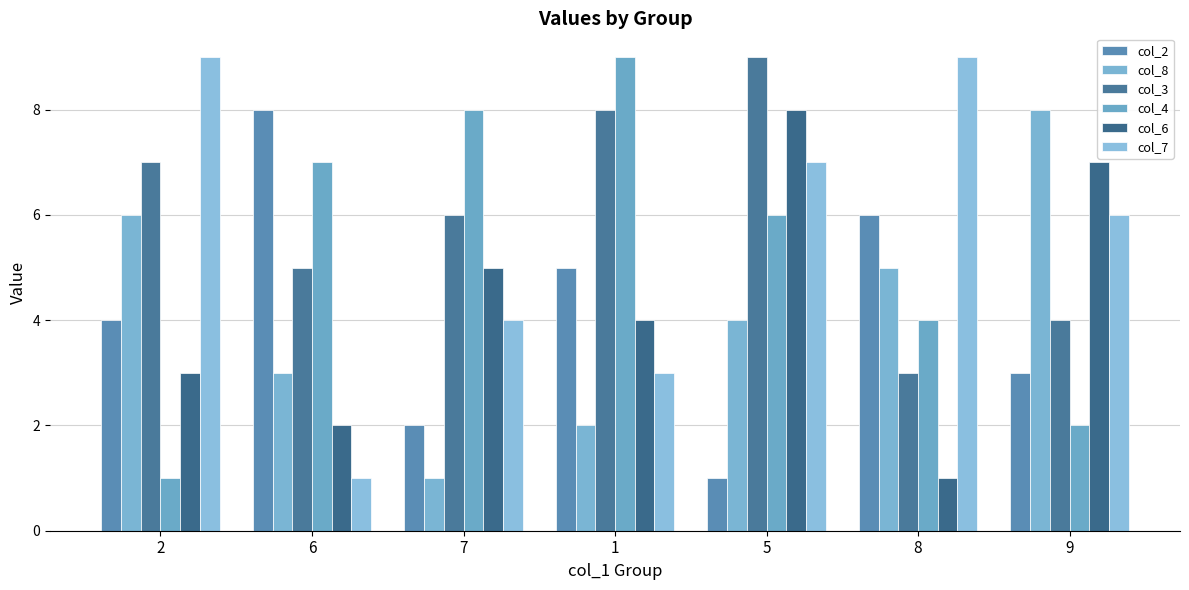

The col_3 series shows 6 at 7. True or false?

True